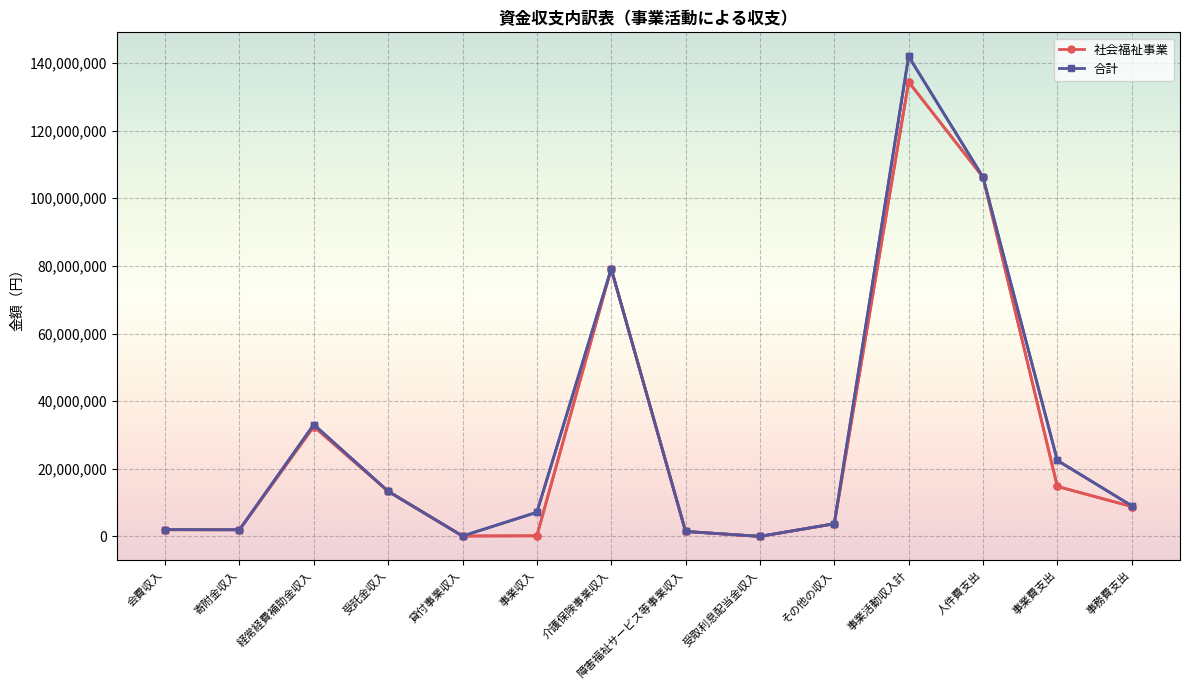

How many values in the 社会福祉事業 series exceed 8841061?

6